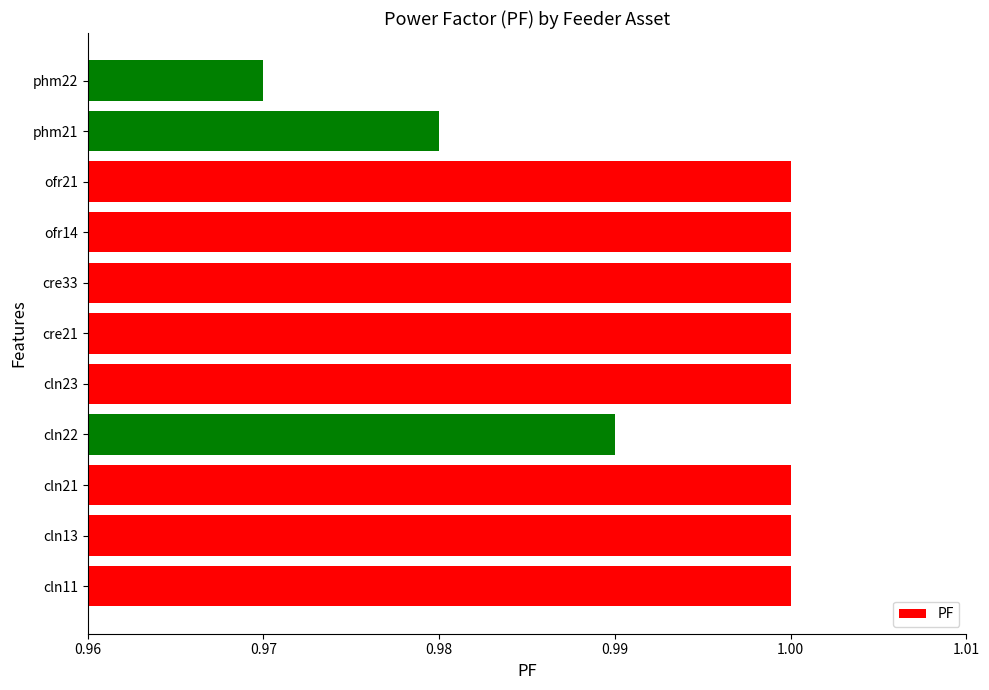

Which label corresponds to the smallest value in the chart?

phm22